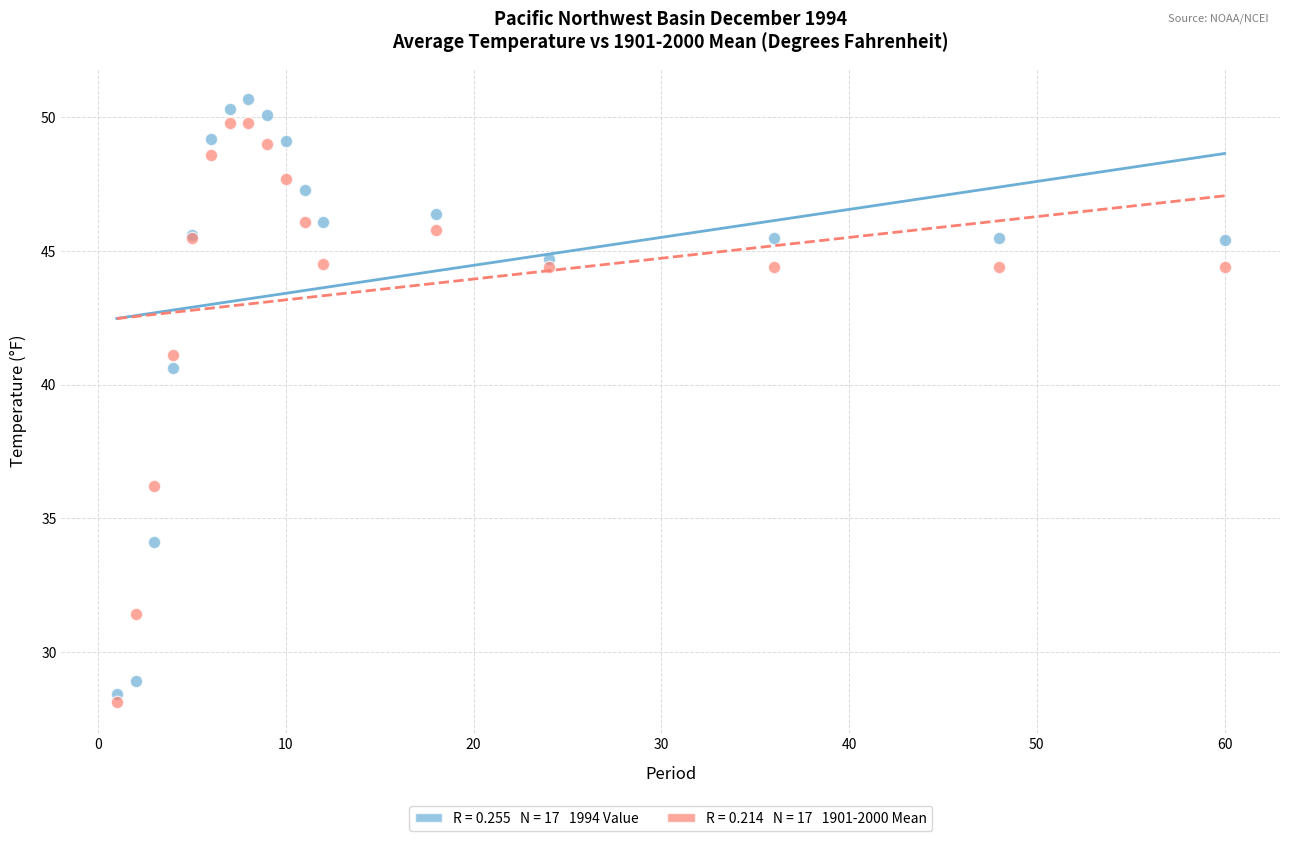

Across all series, what Y value is closest to 39?

40.6